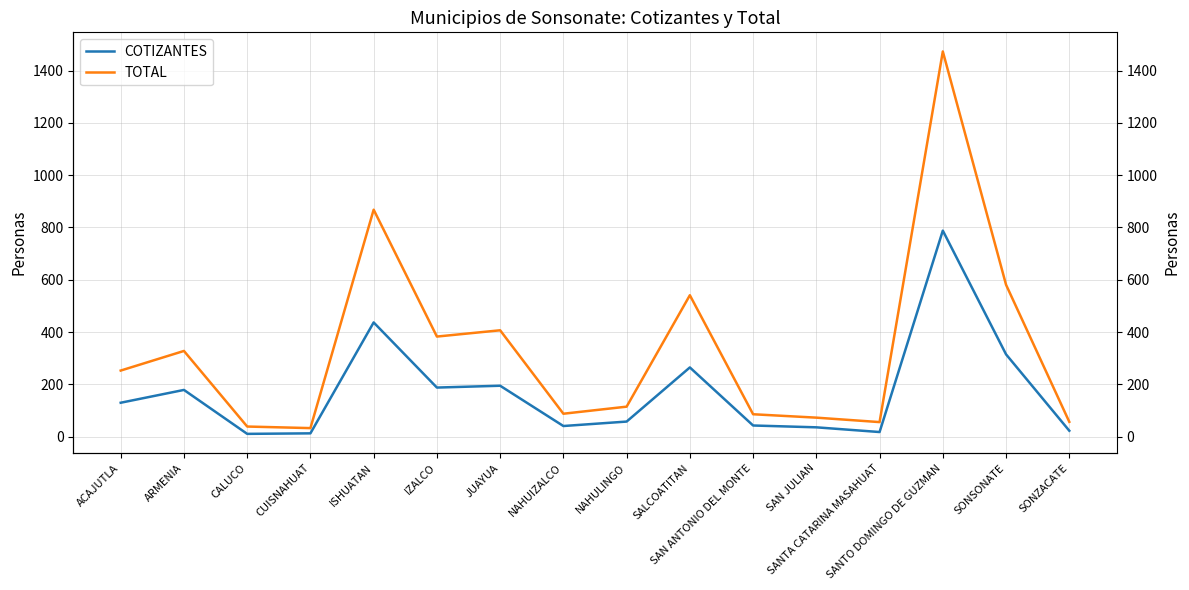

At which category does COTIZANTES reach its first local valley?

CALUCO